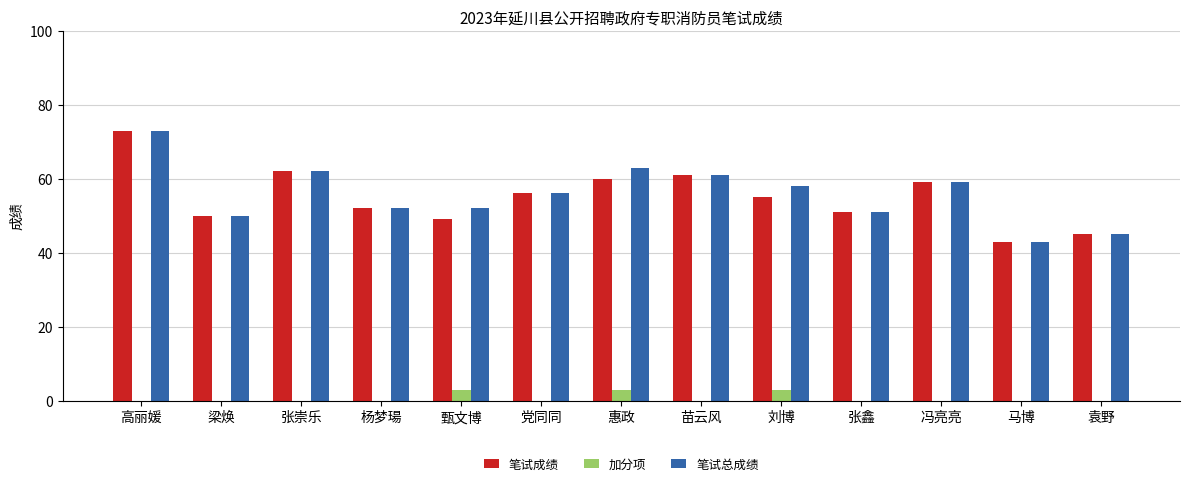

Between 刘博 and 袁野, which series saw the biggest shift?

笔试总成绩